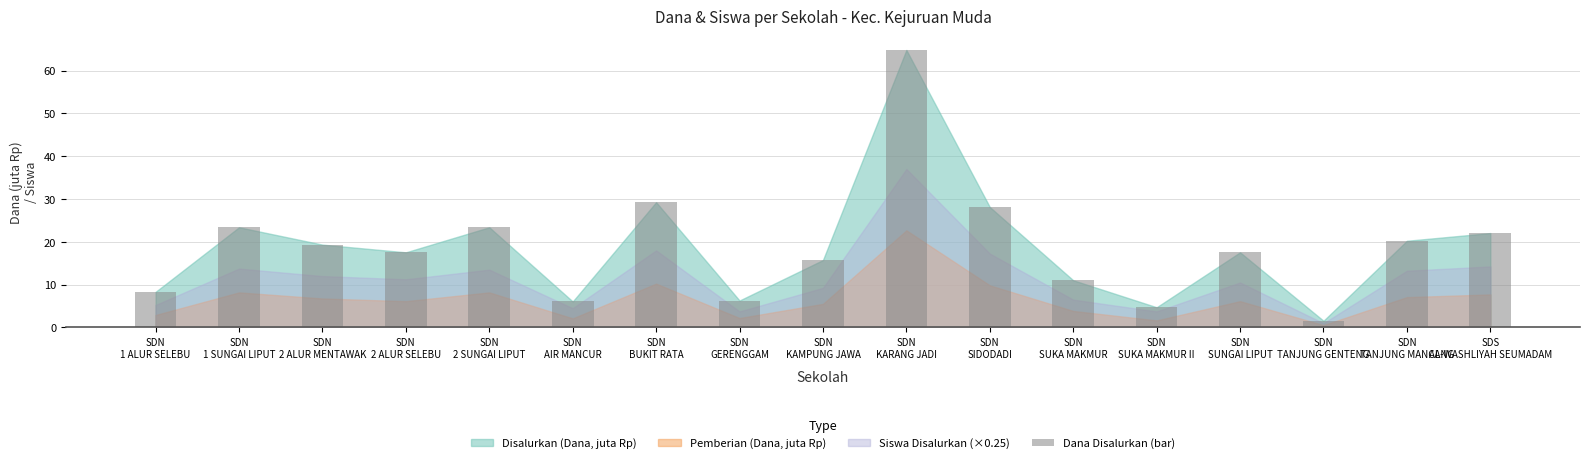

Which category has the lowest value across all series?

SDN
TANJUNG GENTENG